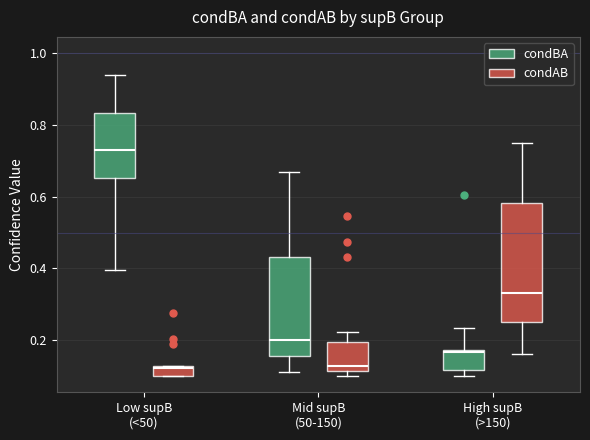

Which box is the tallest, from its lower edge to its upper edge?

High supB (>150) (condAB)